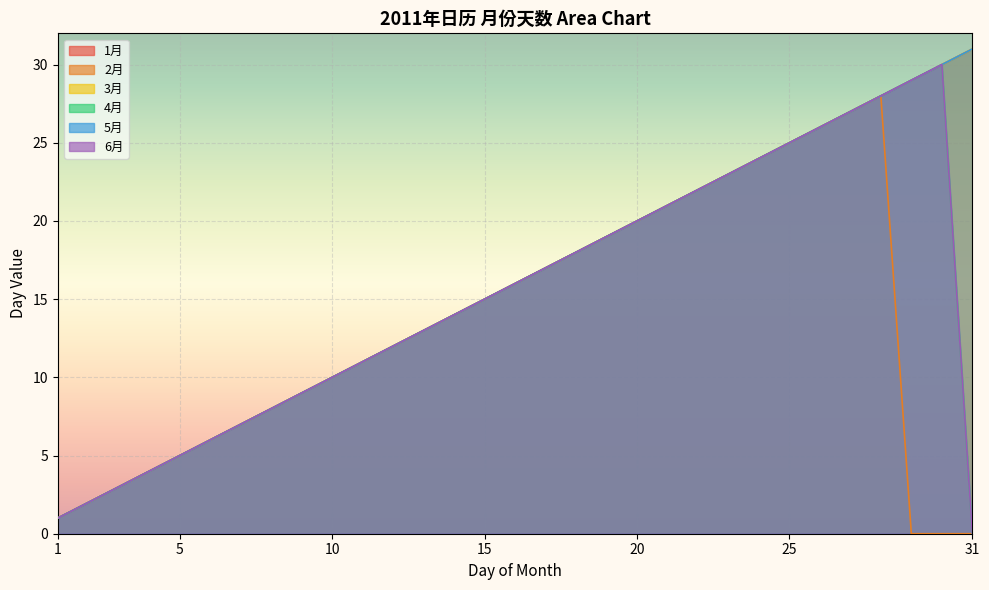

What is the difference between the second highest and second lowest values in the 1月 series?

28